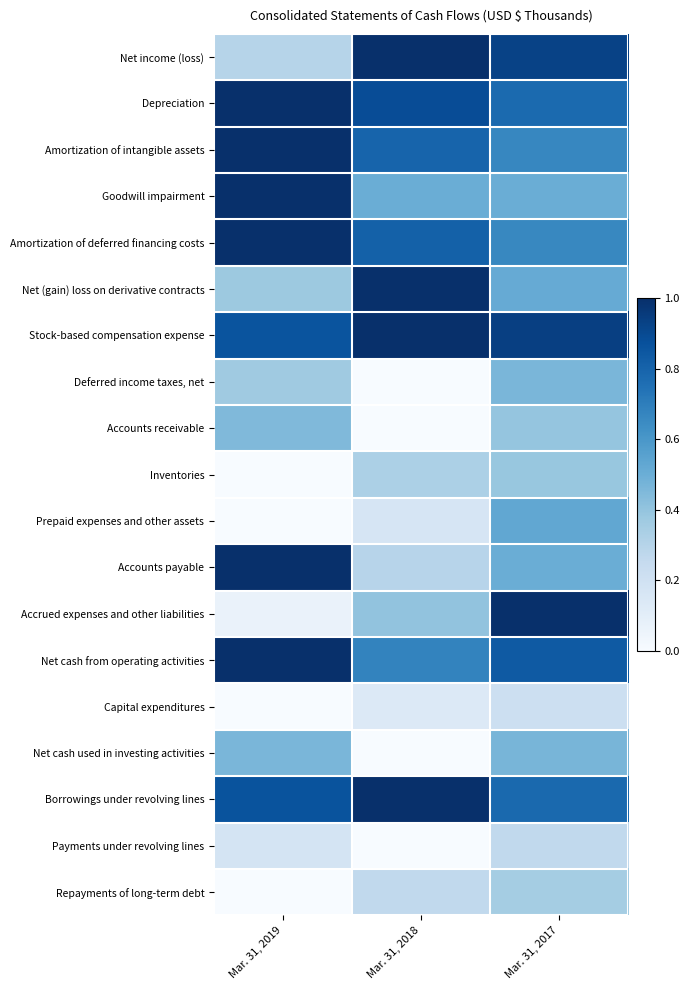

List the series in order of their peak value, highest first.

Net income (loss), Depreciation, Amortization of intangible assets, Goodwill impairment, Amortization of deferred financing costs, Net (gain) loss on derivative contracts, Stock-based compensation expense, Accounts payable, Accrued expenses and other liabilities, Net cash from operating activities, Borrowings under revolving lines, Prepaid expenses and other assets, Net cash used in investing activities, Deferred income taxes, net, Accounts receivable, Inventories, Repayments of long-term debt, Payments under revolving lines, Capital expenditures